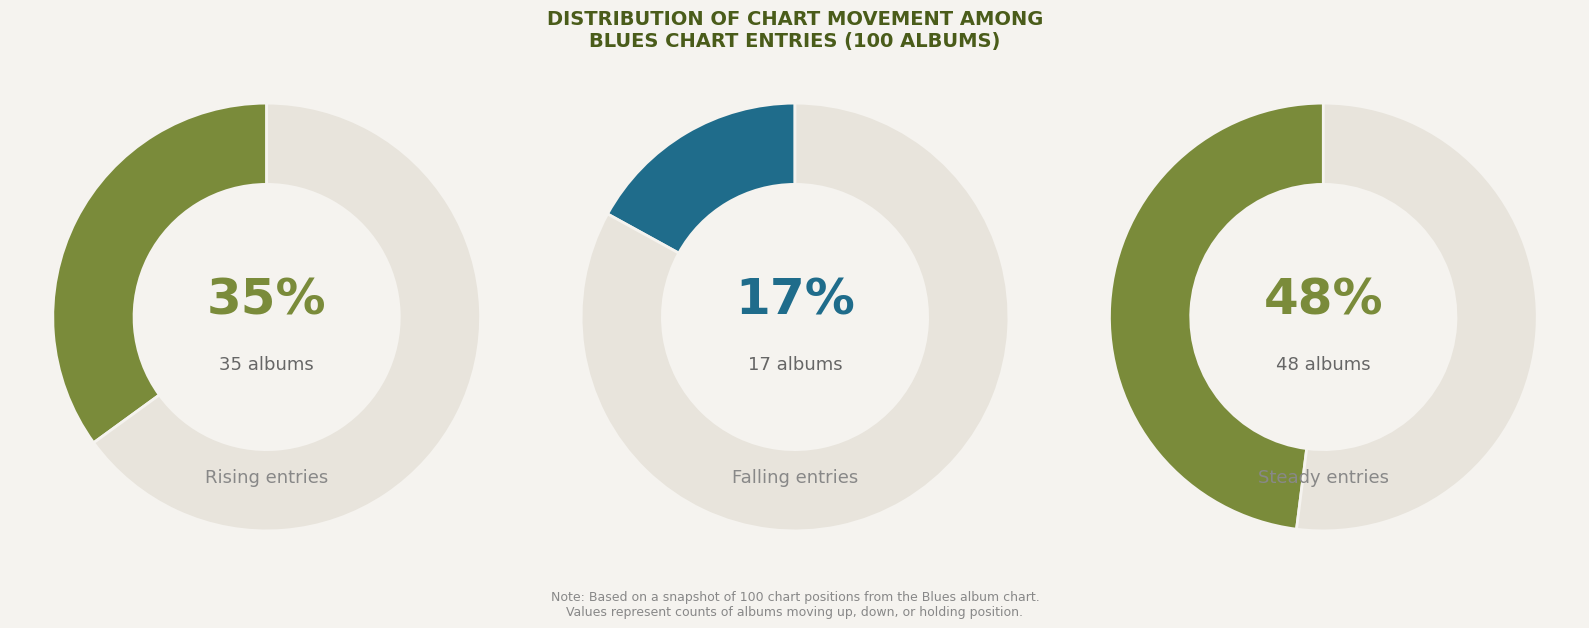

Is it true that up is 35% of the pie?

True